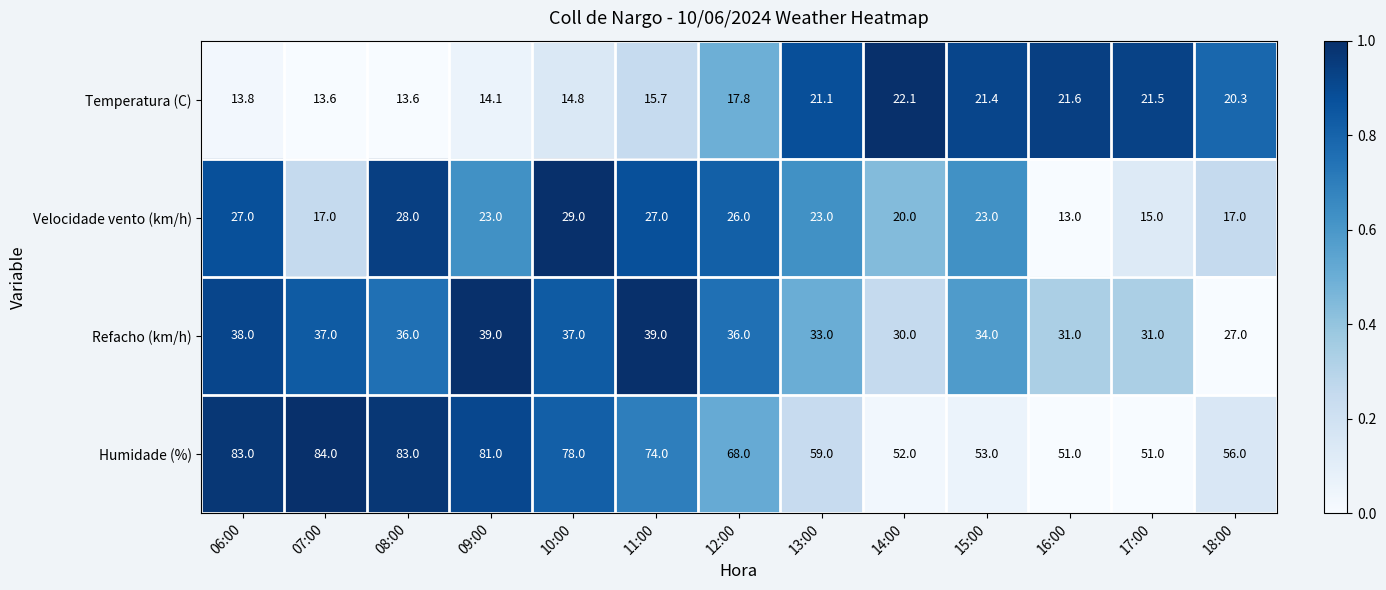

What is the difference between the second highest and second lowest values in the Velocidade vento (km/h) series?

13.0